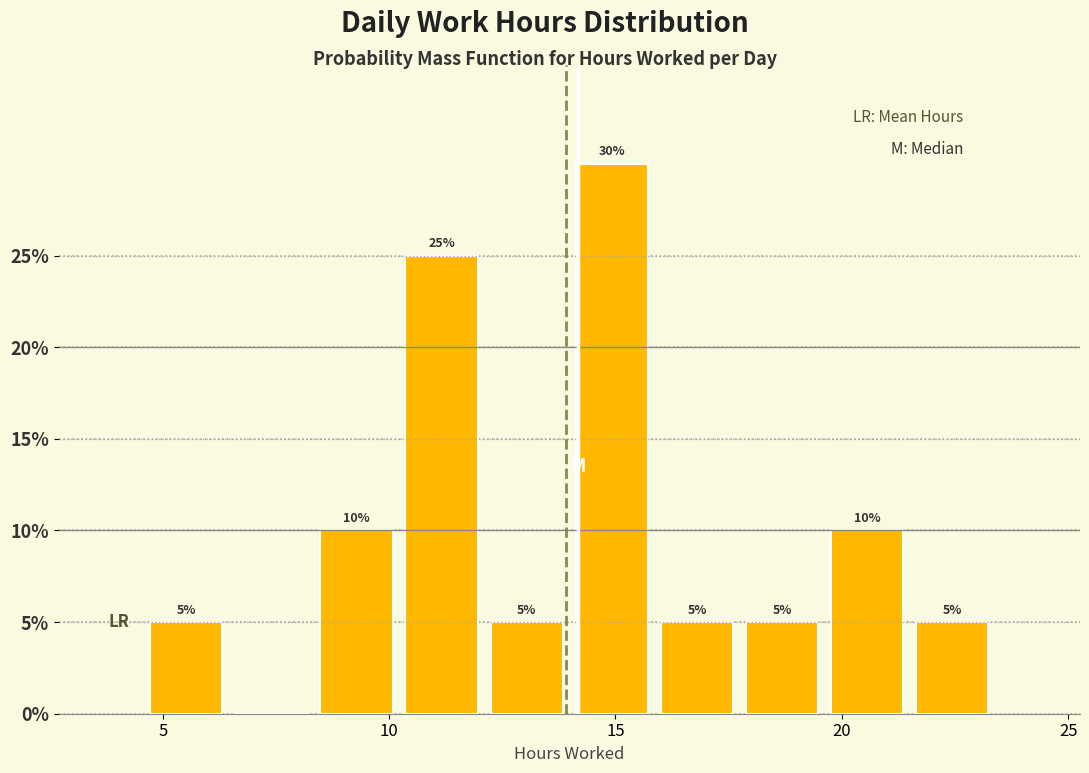

Around what value on the x-axis is the tallest bar? Give the approximate position of its centre, as read against the axis.

15.0